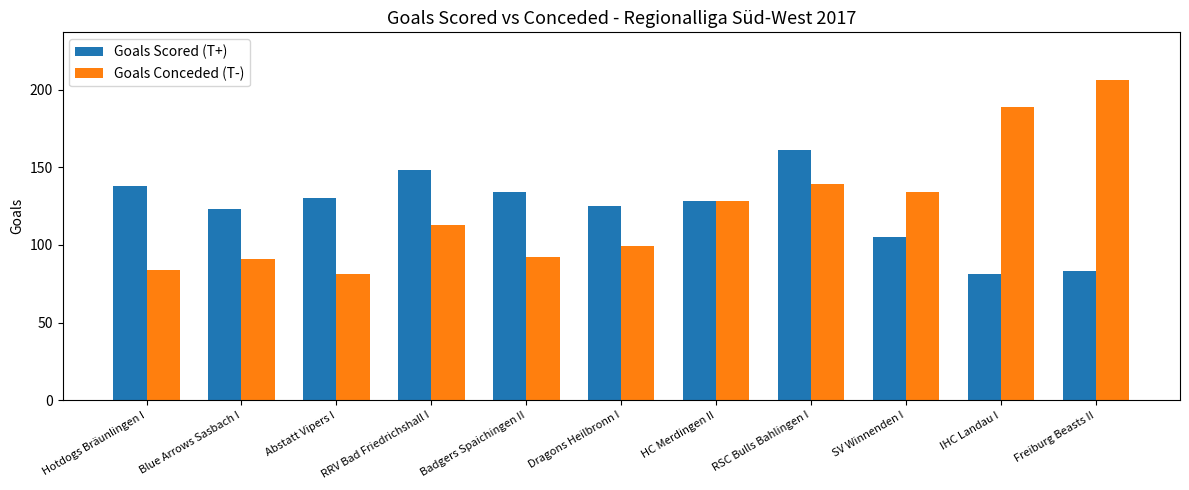

What is the total value across all series at HC Merdingen II?

256